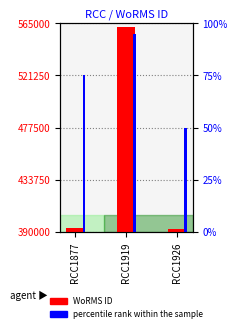

Is the value of percentile rank within the sample at RCC1926 greater than the value of WoRMS ID at RCC1919?

No